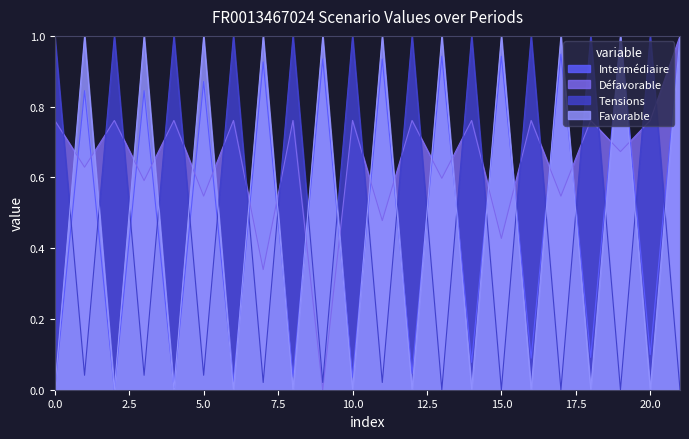

How many intersections are there between Tensions and Défavorable?

19